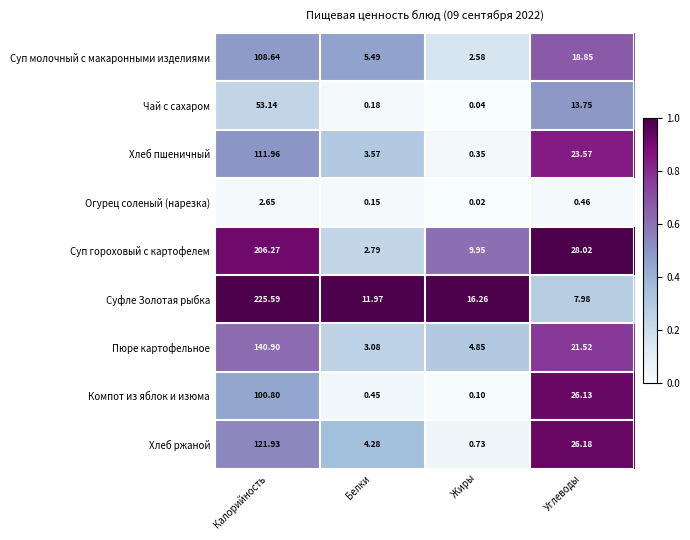

Where does the Хлеб пшеничный series first go above 23?

Калорийность